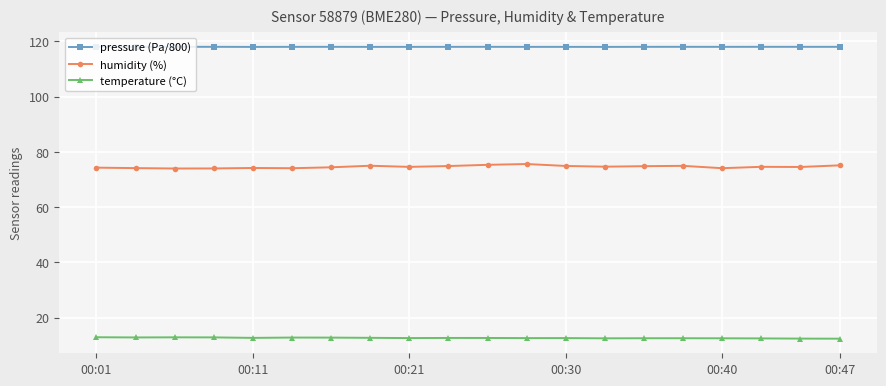

At how many categories does at least one series exceed 23?

20